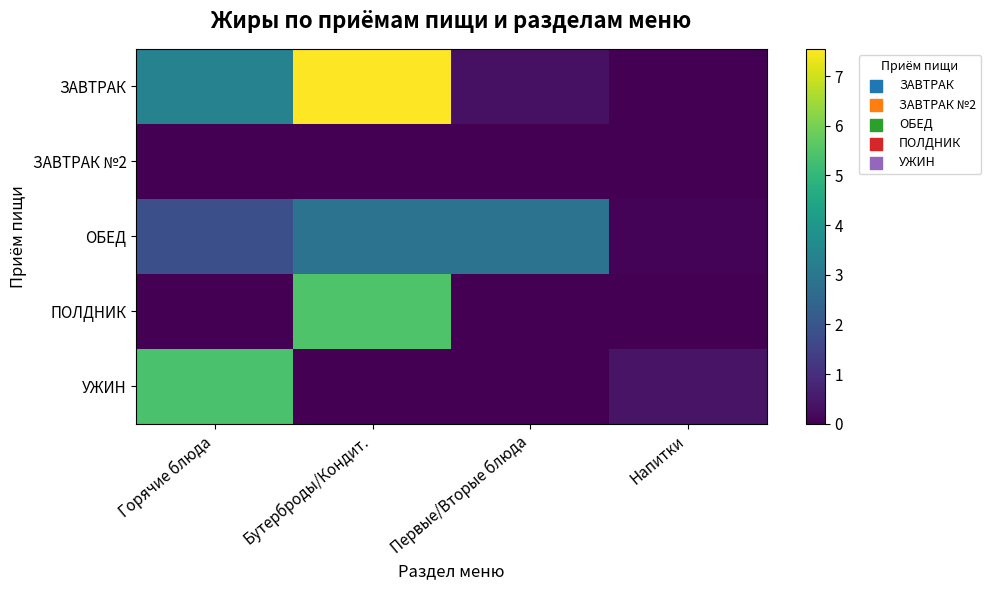

Between Первые/Вторые блюда and Напитки, which series saw the biggest shift?

ОБЕД